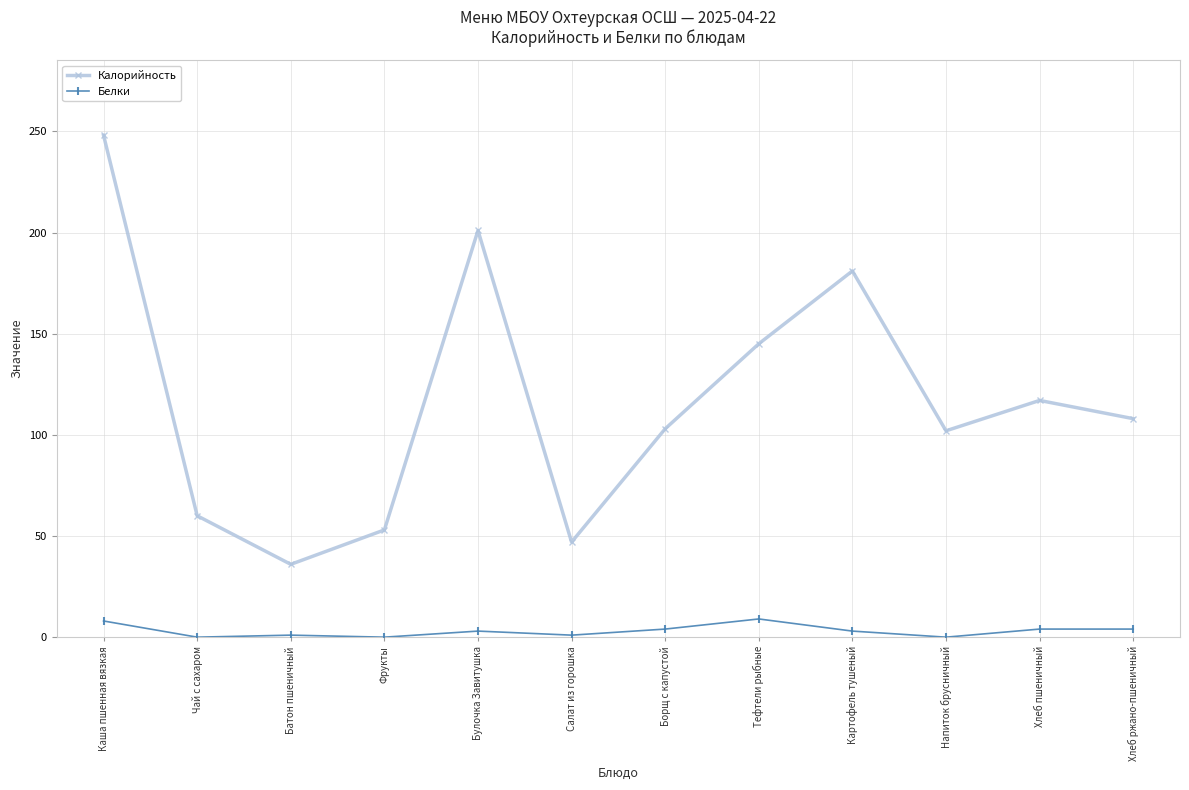

List the series in order of their overall mean, highest first.

Калорийность, Белки